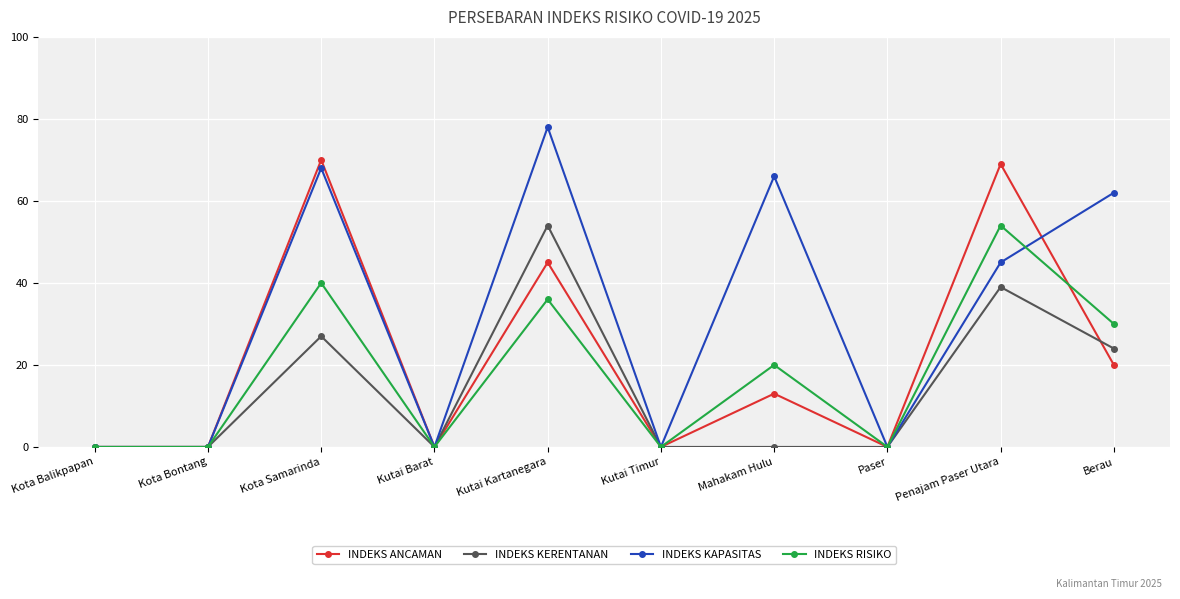

Where is the first local maximum for INDEKS KERENTANAN?

Kota Samarinda